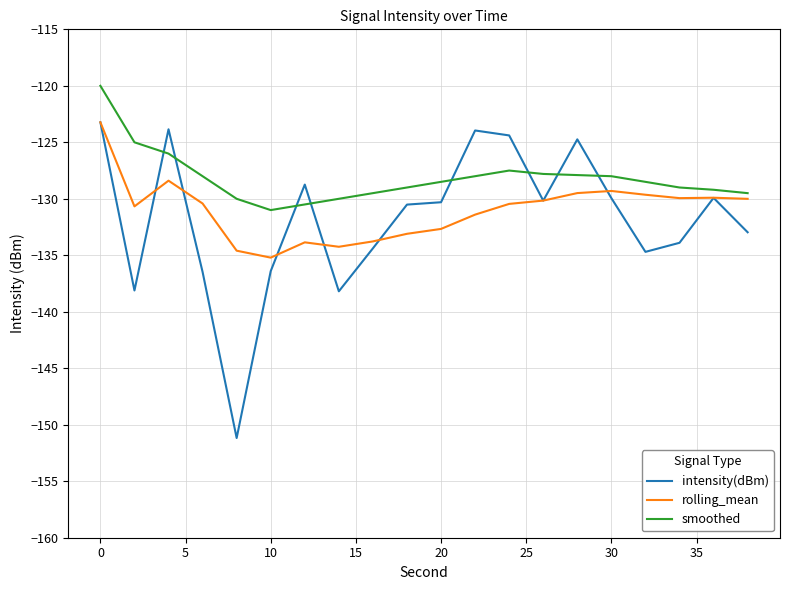

Which series has the widest spread of values?

intensity(dBm)